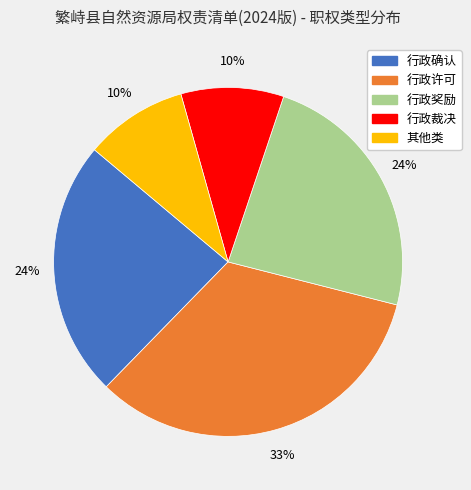

To the nearest percent, what is the average slice percentage?

20%